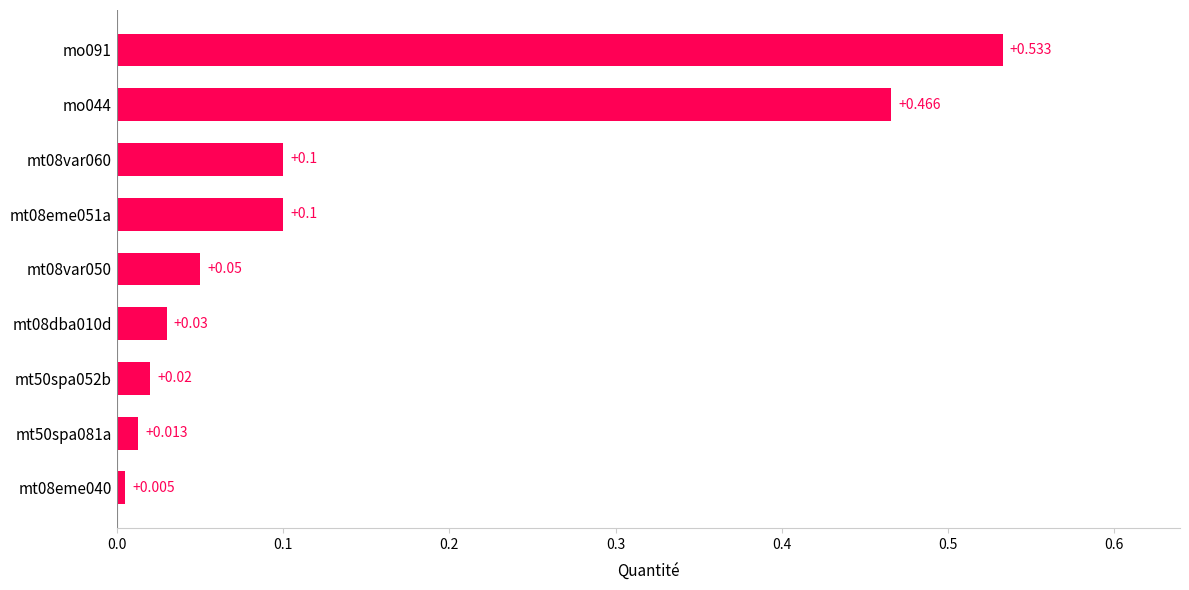

How many series are shown in this chart?

1